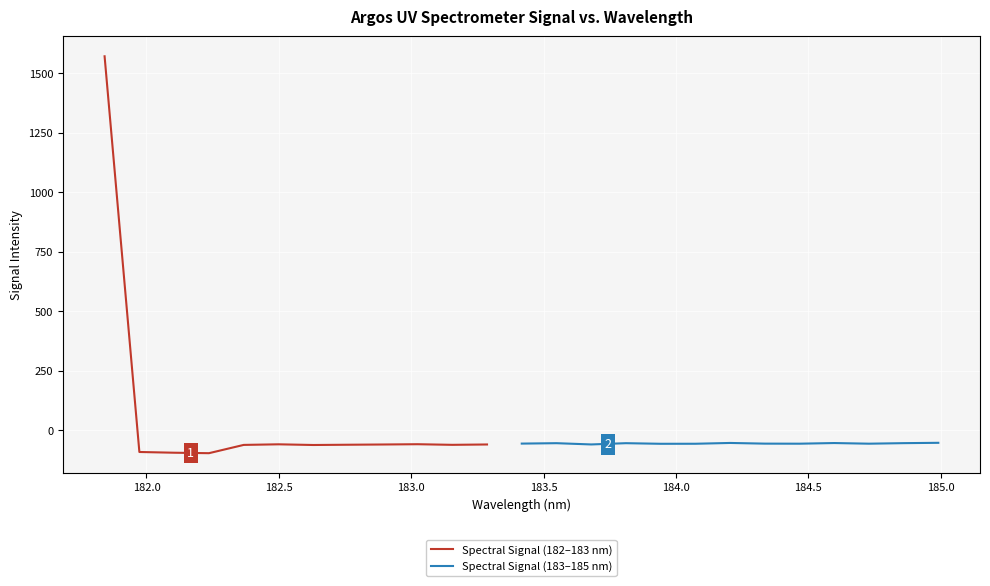

Is it true that the value at 183.5488263418 is -54.1?

True